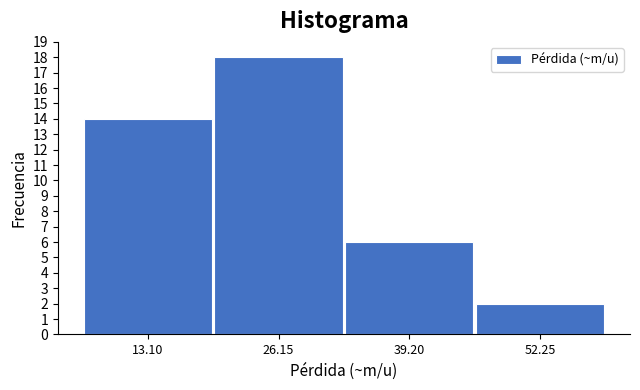

Reading right to left, extract all data points from this chart.

52.25=2	39.20=6	26.15=18	13.10=14